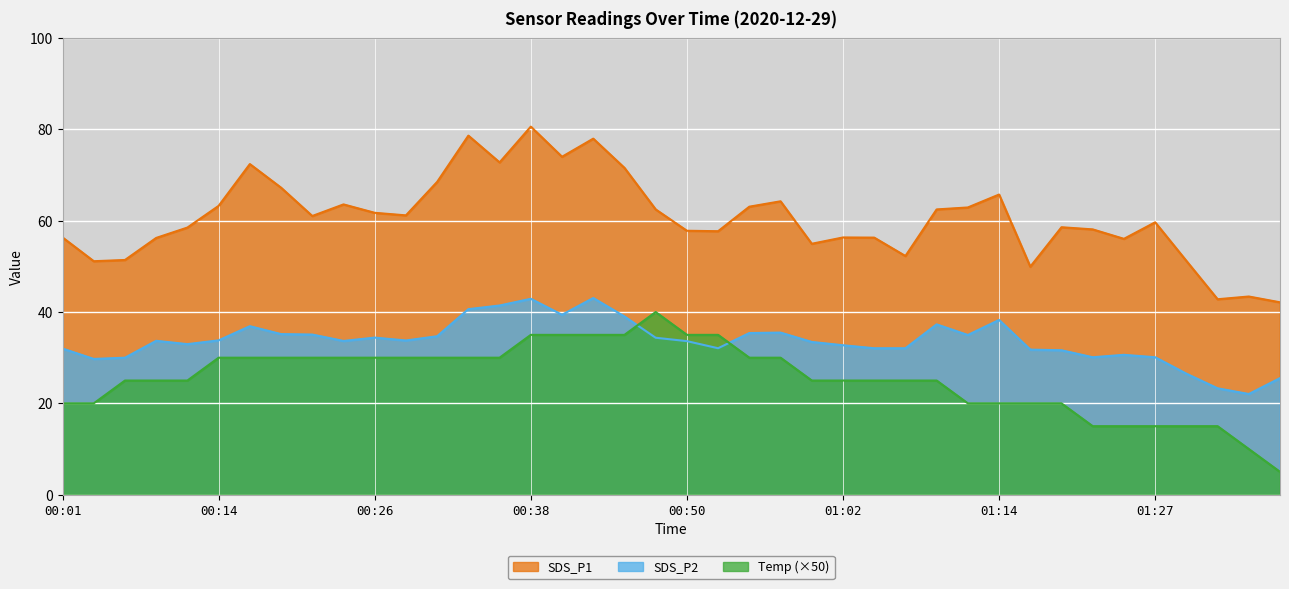

How many data points in SDS_P1 are less than 61?

20